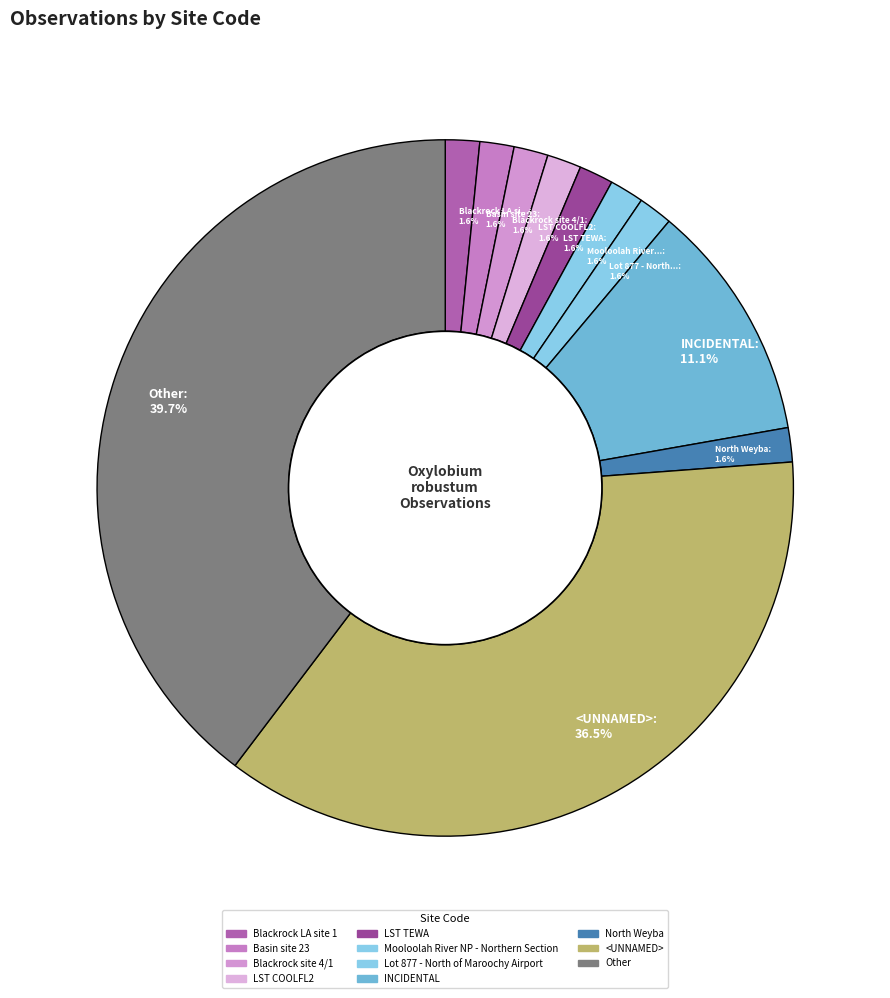

Which has a higher value, North Weyba: 1.6% or Other: 39.7%?

Other: 39.7%